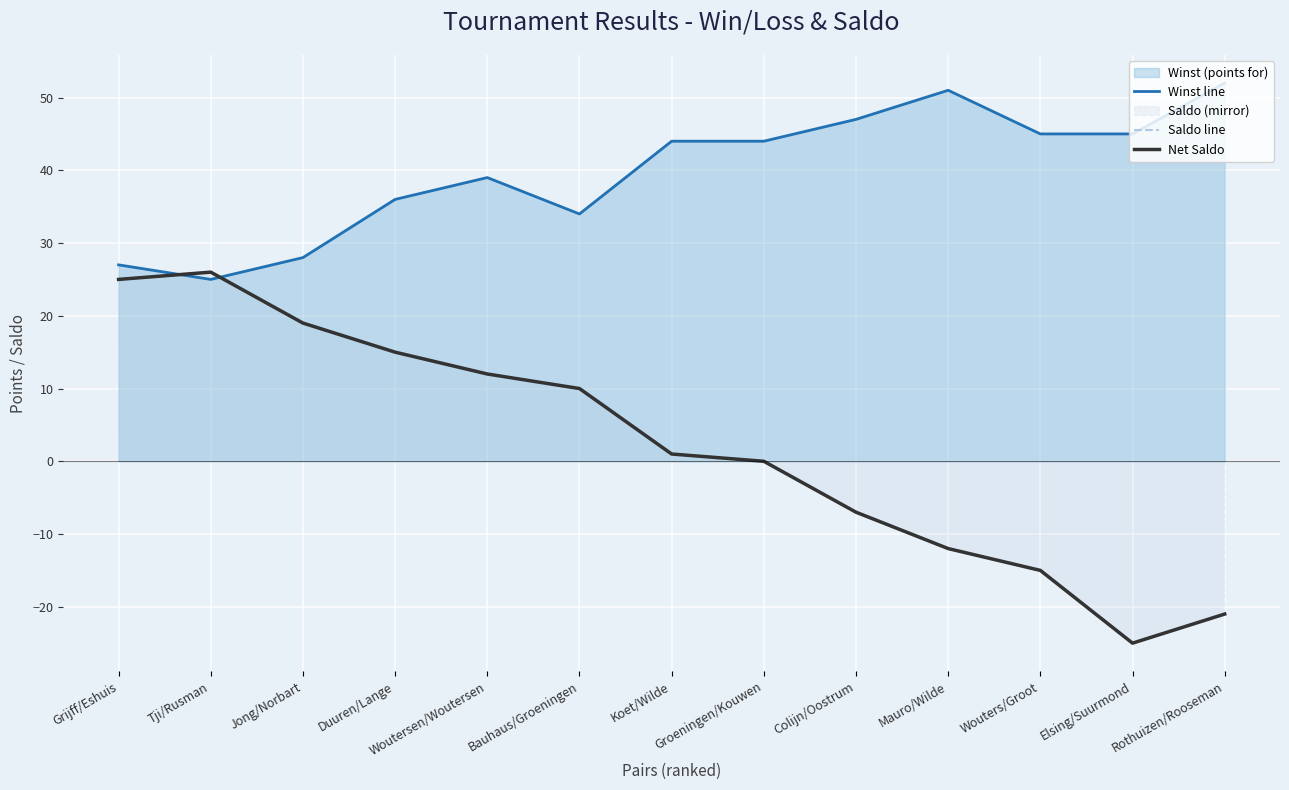

Rank the categories by Winst line value from highest to lowest.

Rothuizen/Rooseman, Mauro/Wilde, Colijn/Oostrum, Wouters/Groot, Elsing/Suurmond, Koet/Wilde, Groeningen/Kouwen, Woutersen/Woutersen, Duuren/Lange, Bauhaus/Groeningen, Jong/Norbart, Grijff/Eshuis, Tji/Rusman